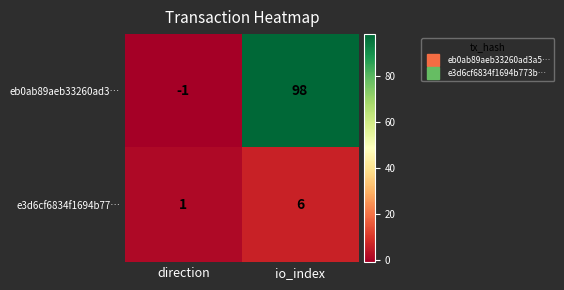

At which category is the sum across all series the highest?

io_index